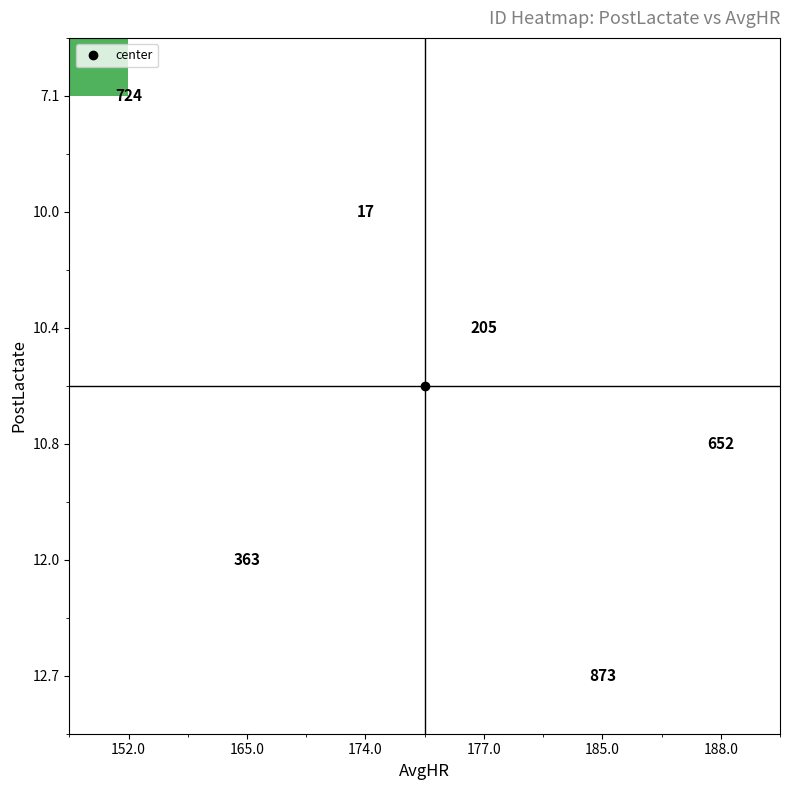

Count the number of data series in this chart.

6